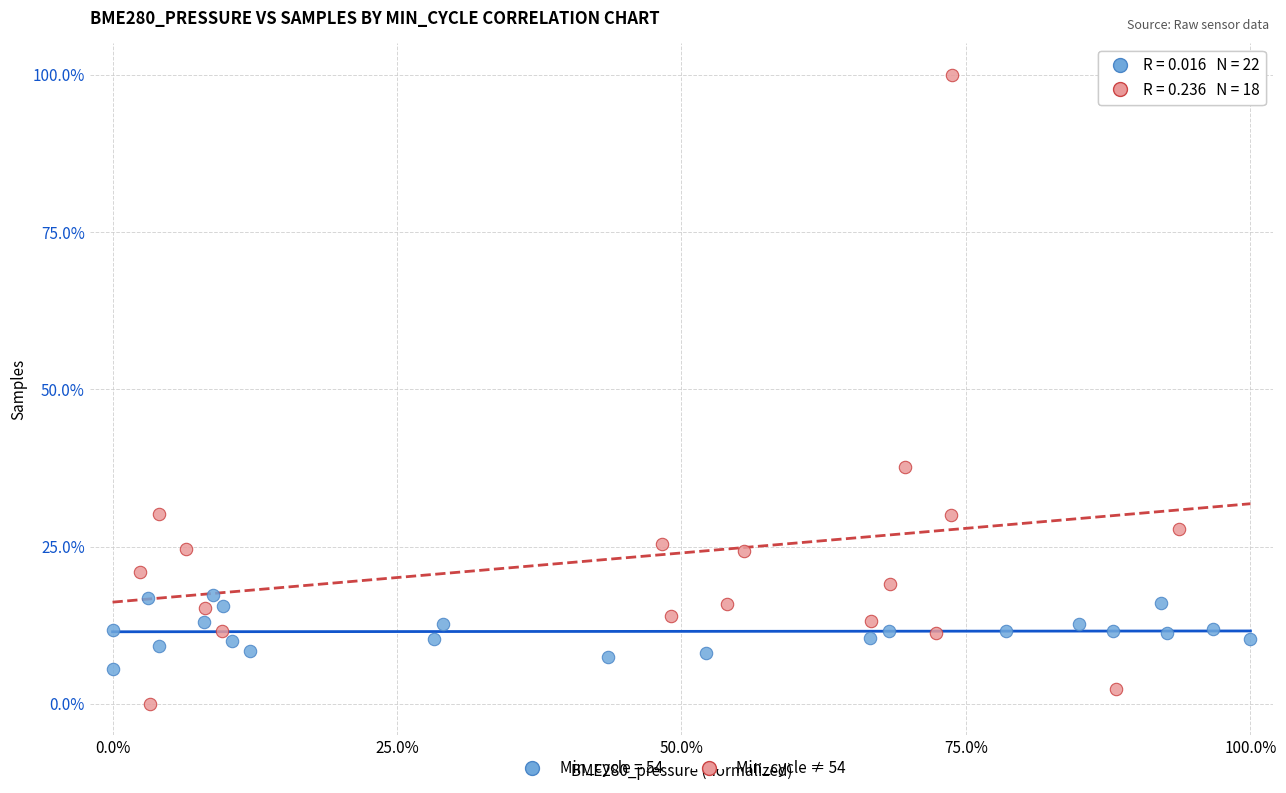

Which series has the largest Y range (max minus min)?

Min_cycle ≠ 54